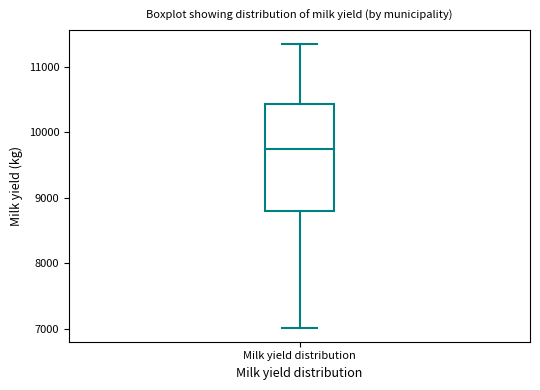

Read this box plot against the y-axis: the position of the median line, the range covered by the box, and the ends of both whiskers. The values are not printed on the chart, so give them approximately, as read against the axis.

median 9700, box 8800 to 10400, whiskers 7000 to 11300